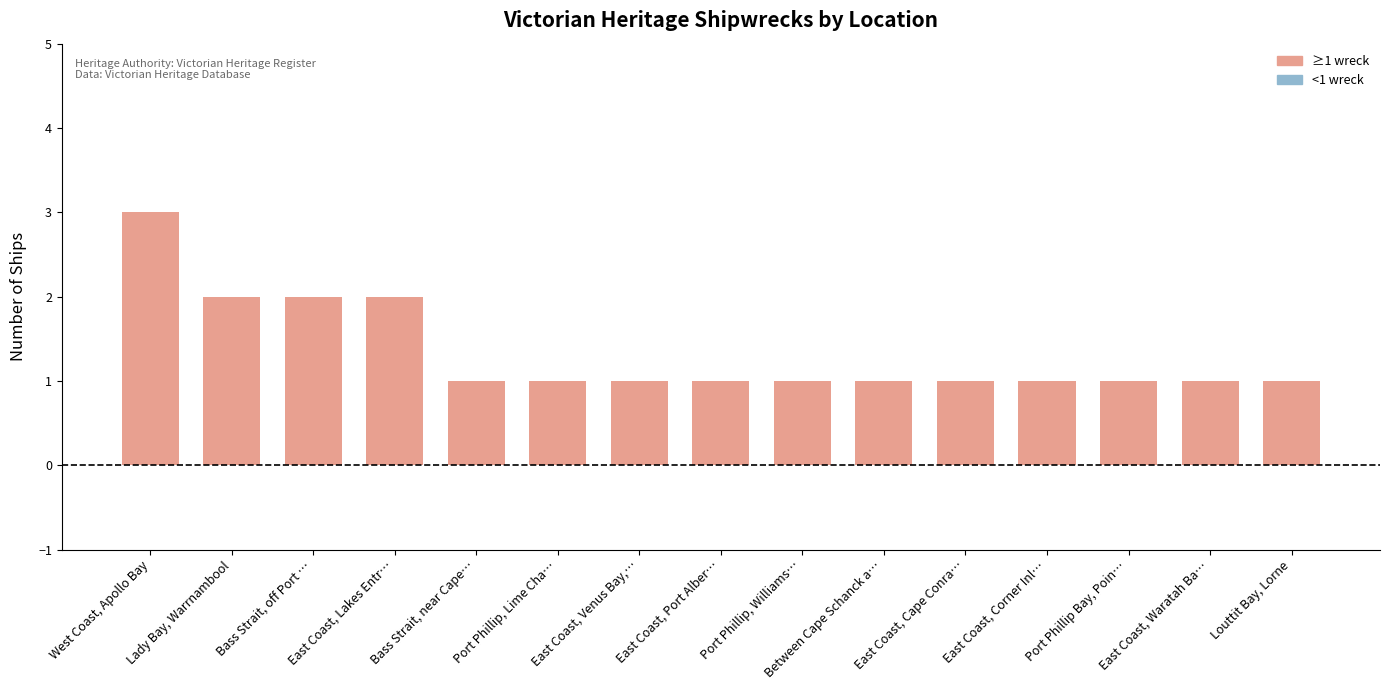

What value does the data have at Between Cape Schanck a…?

1